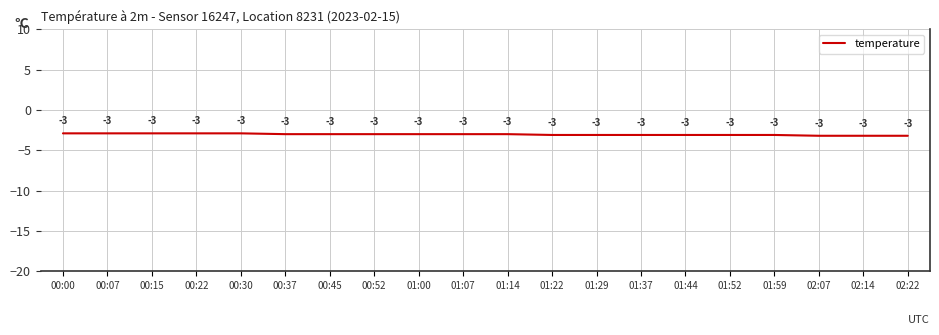

What position from the left is 00:15?

3